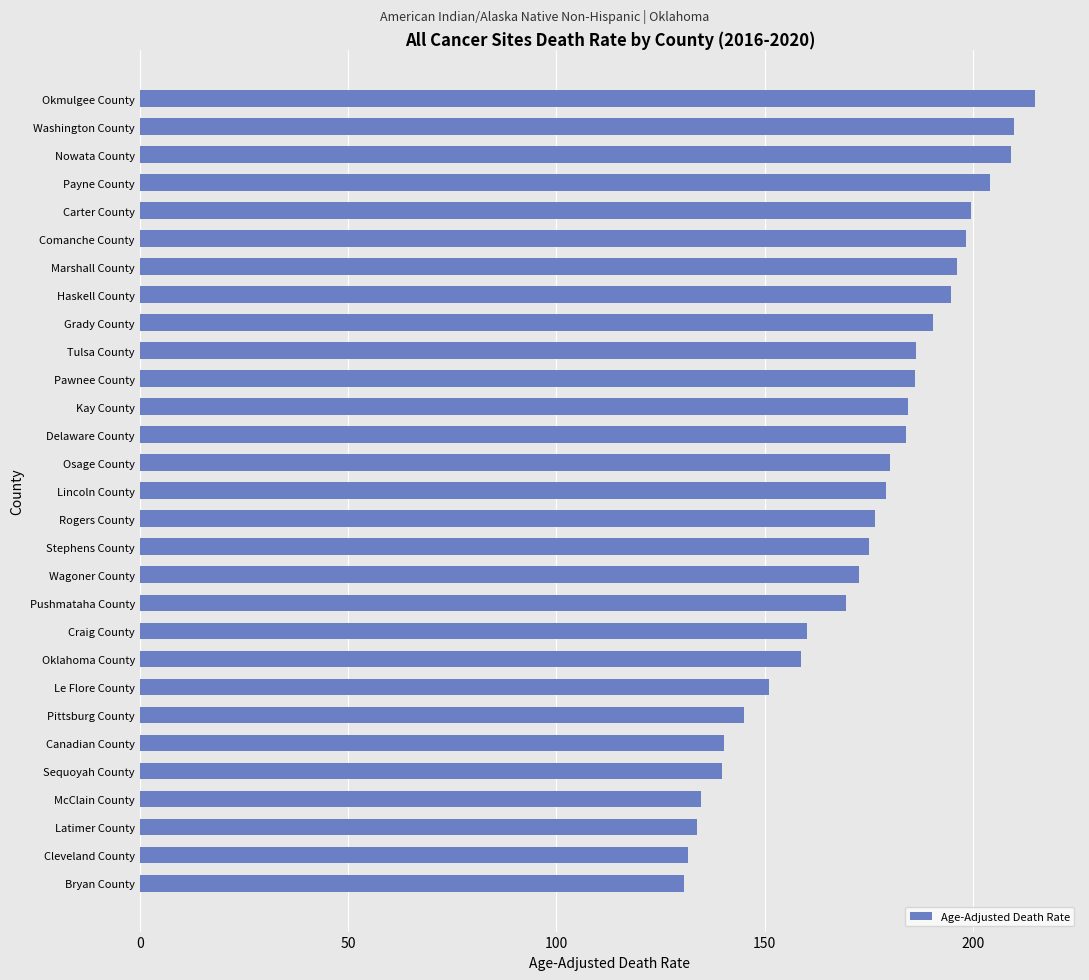

What is the sum of the values at Haskell County and Carter County?

394.2